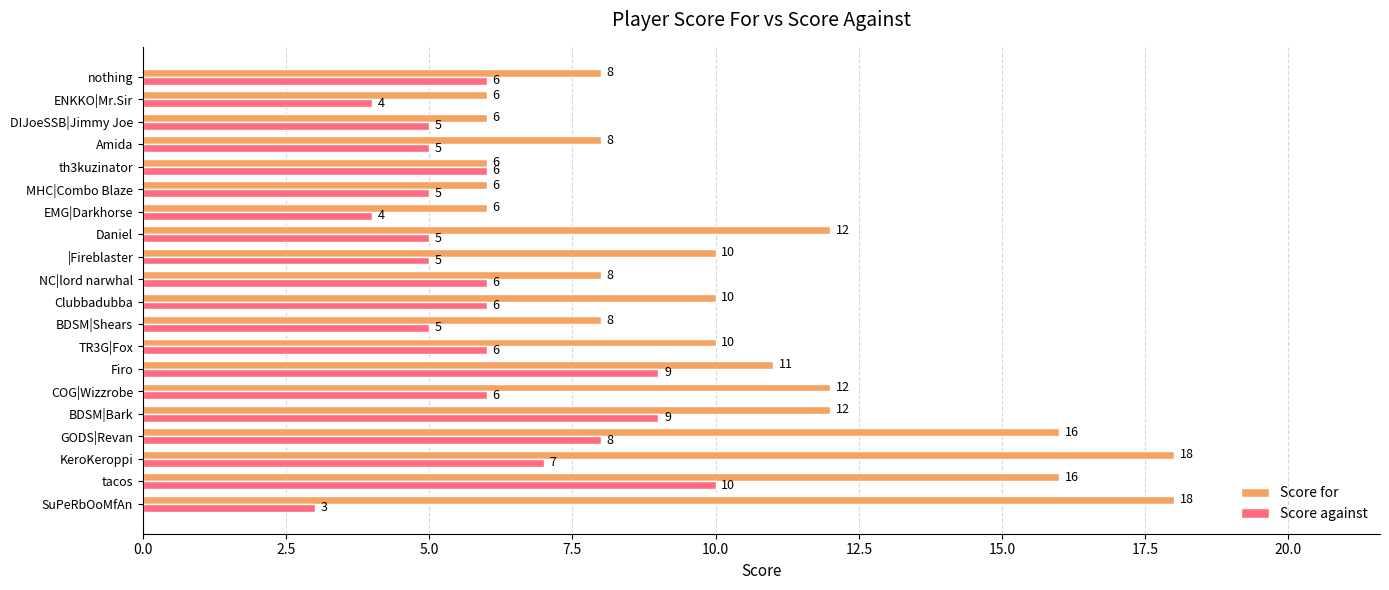

True or false: Score against has a value of 3 at |Fireblaster.

False